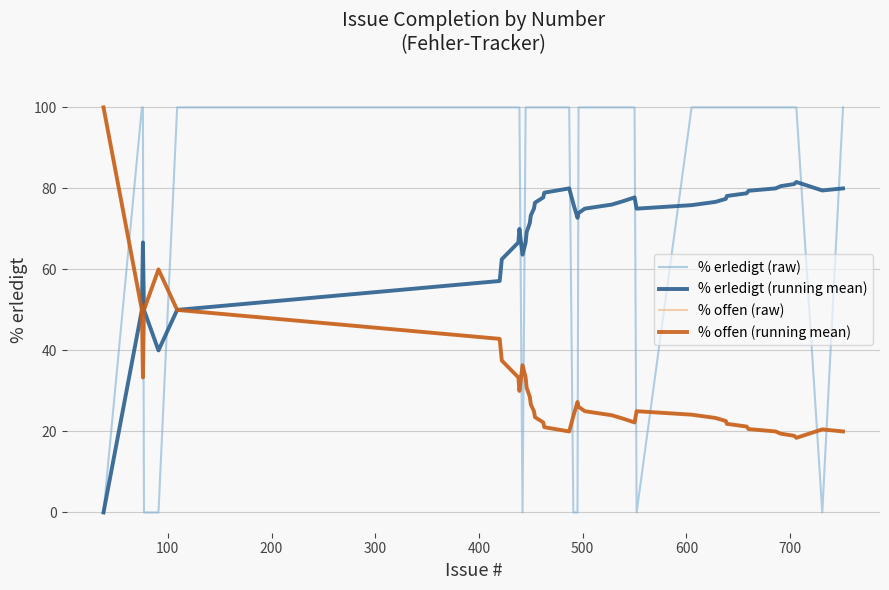

How many times do % erledigt (raw) and % offen (raw) cross each other?

11